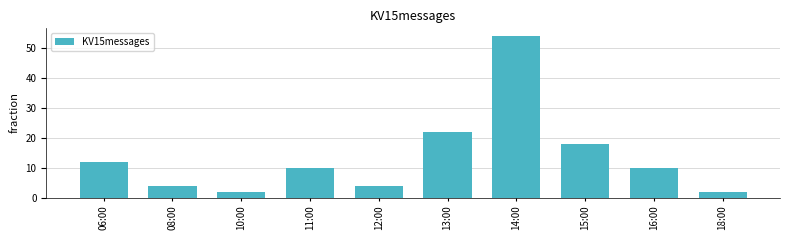

What is the label of the 3rd bar from the left?

10:00